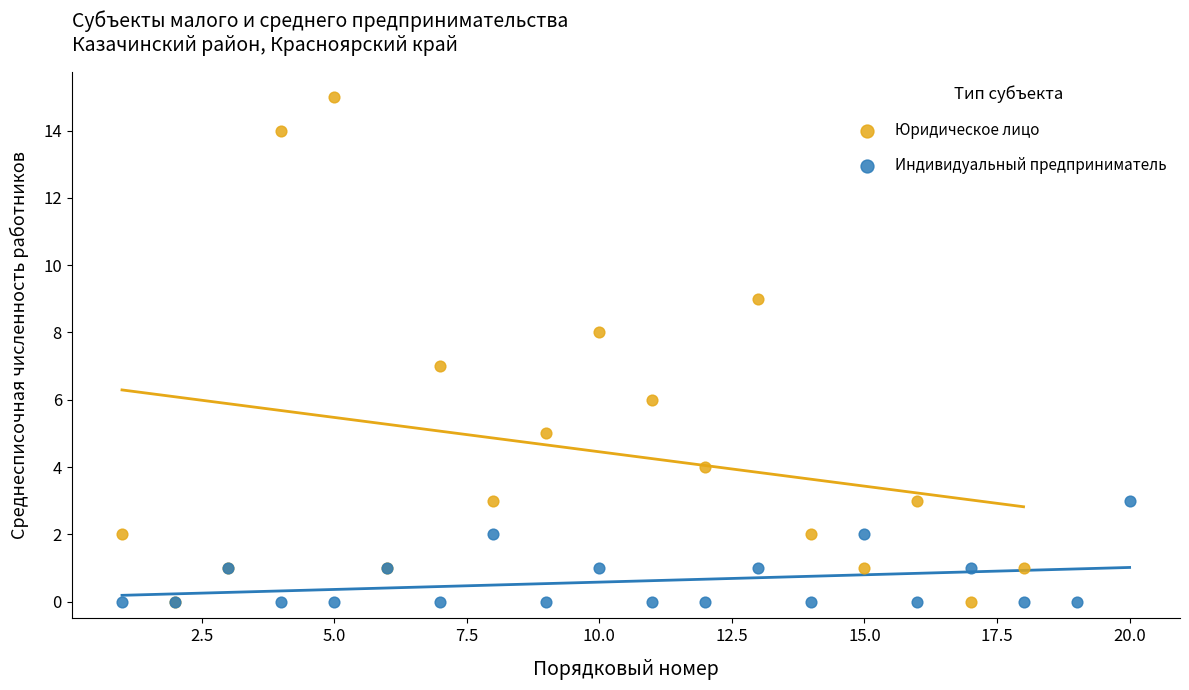

Which series contains the highest Y value?

Юридическое лицо